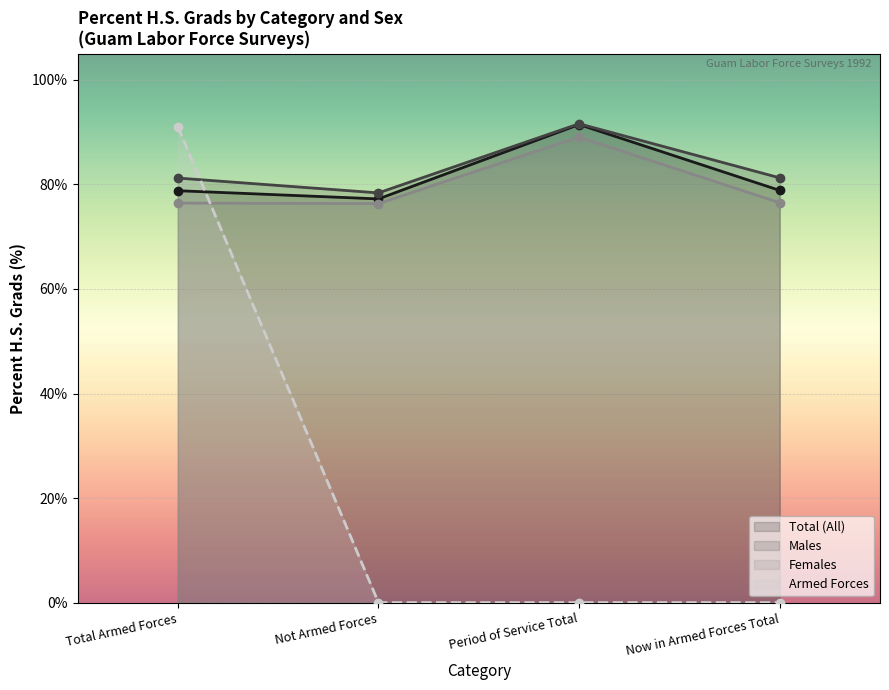

Which category has the highest value across all series?

Period of Service Total